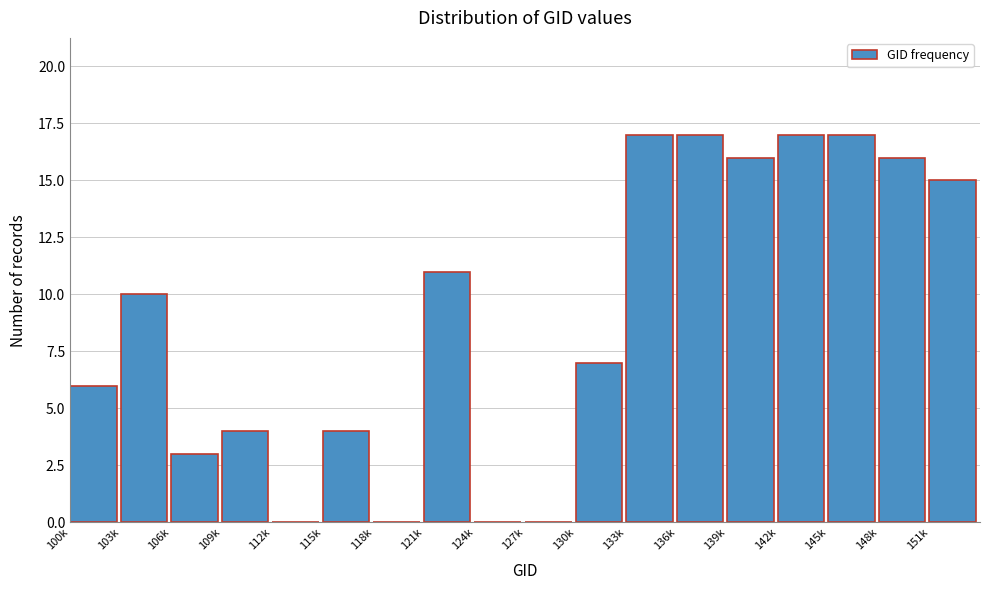

Reading left to right, what are all the values shown in this chart?

100k=6	103k=10	106k=3	109k=4	112k=0	115k=4	118k=0	121k=11	124k=0	127k=0	130k=7	133k=17	136k=17	139k=16	142k=17	145k=17	148k=16	151k=15